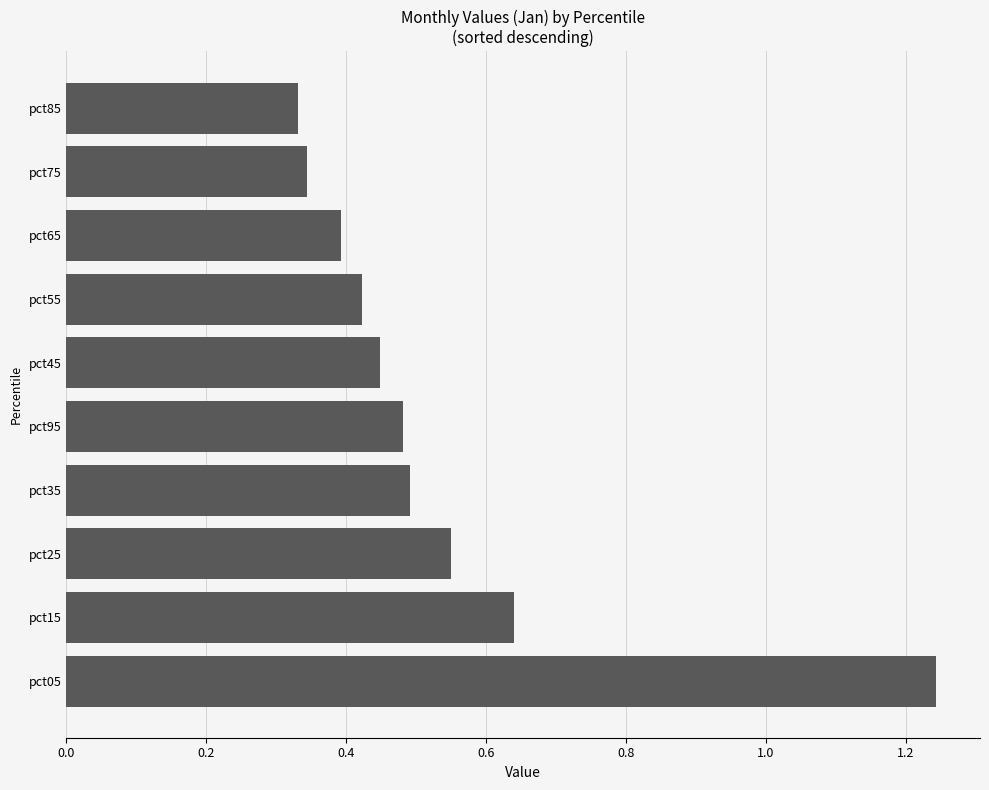

True or false: the data shows 0.6 at pct45.

False